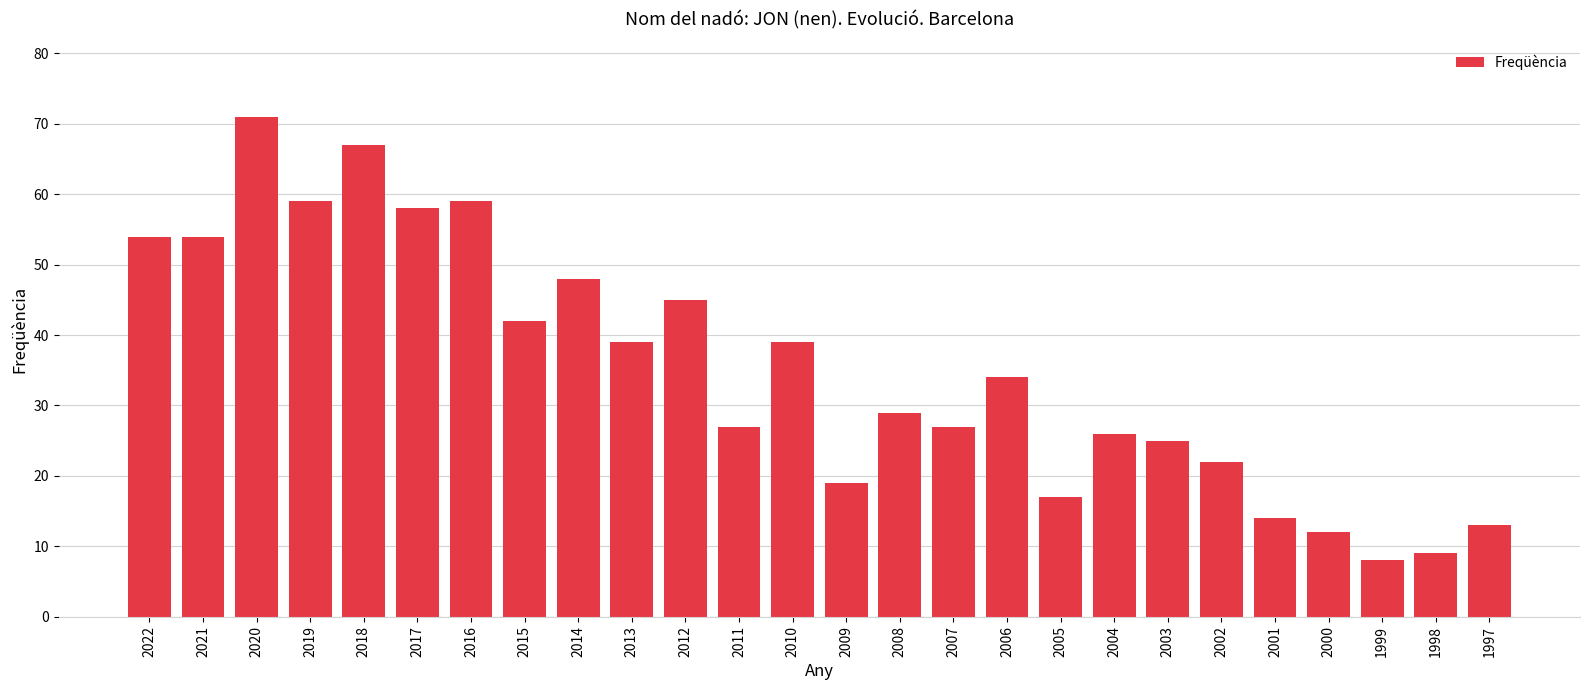

What value does the data have at 1998?

9